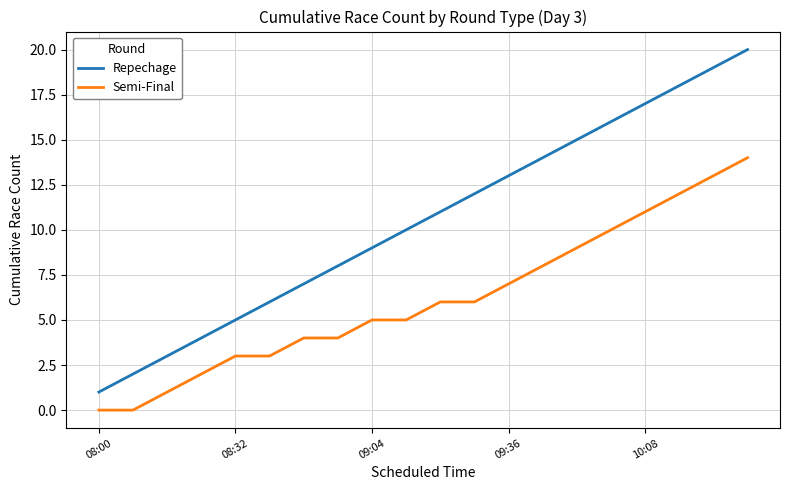

Which series has the largest range (max minus min)?

Repechage